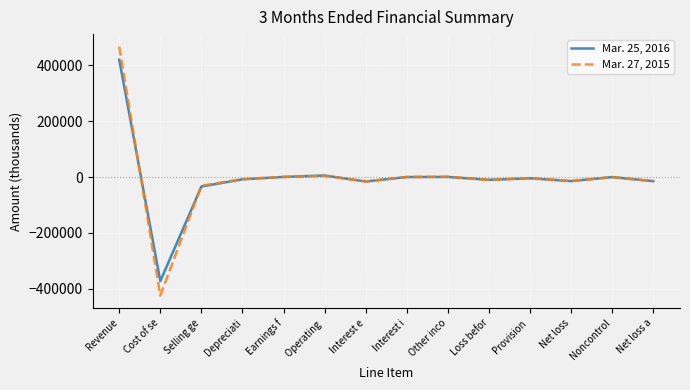

True or false: Mar. 27, 2015 and Mar. 25, 2016 intersect in this chart.

True